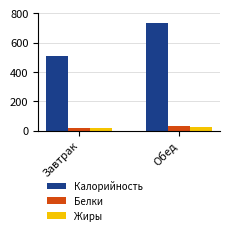

What is the label of the 2nd bar from the right?

Завтрак